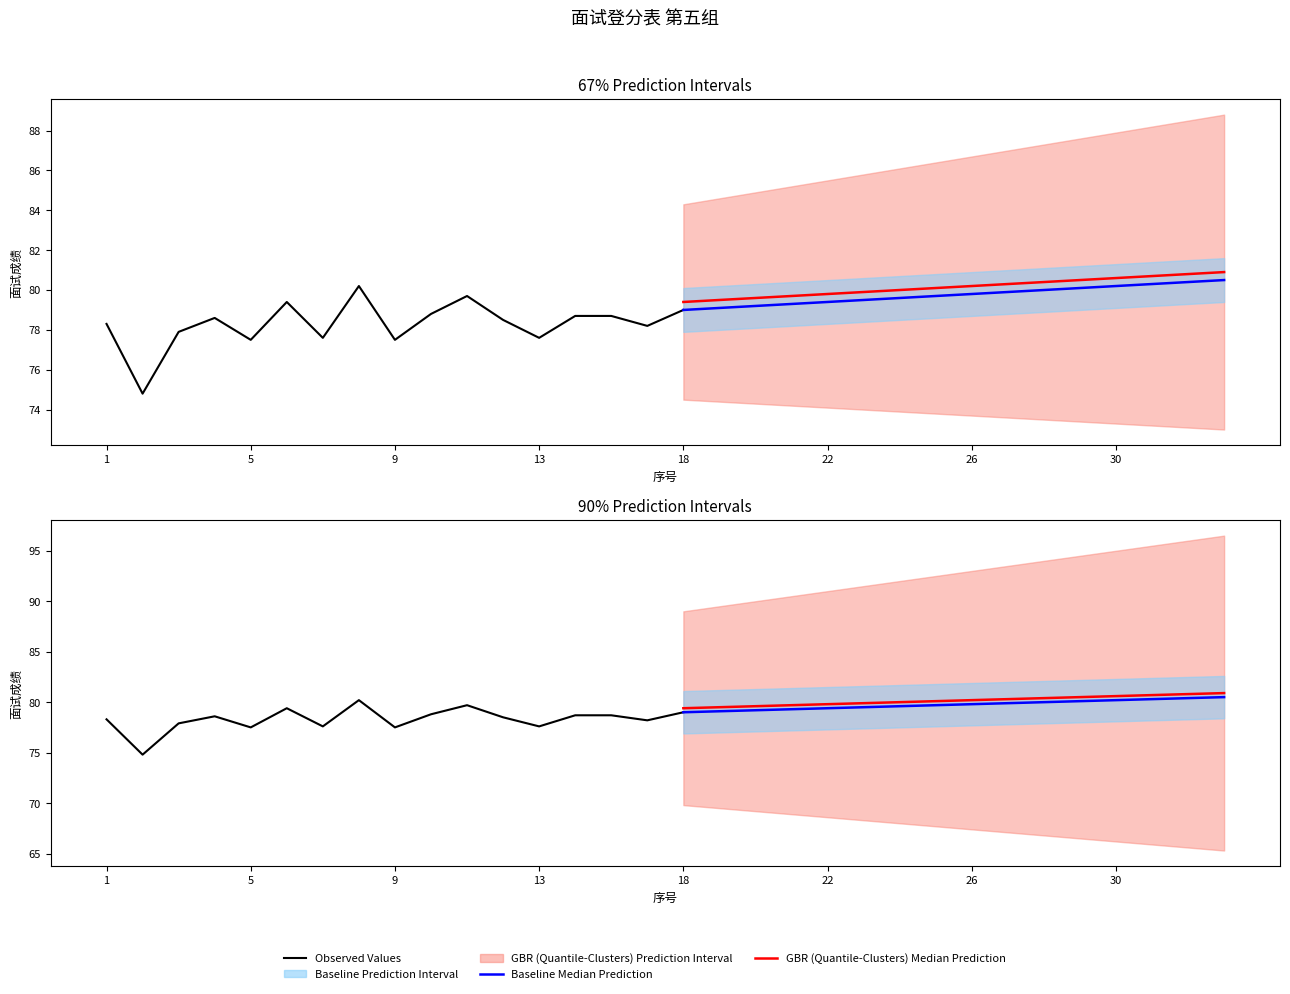

What is the difference between the GBR Median Prediction values at 8 and 9?

0.1